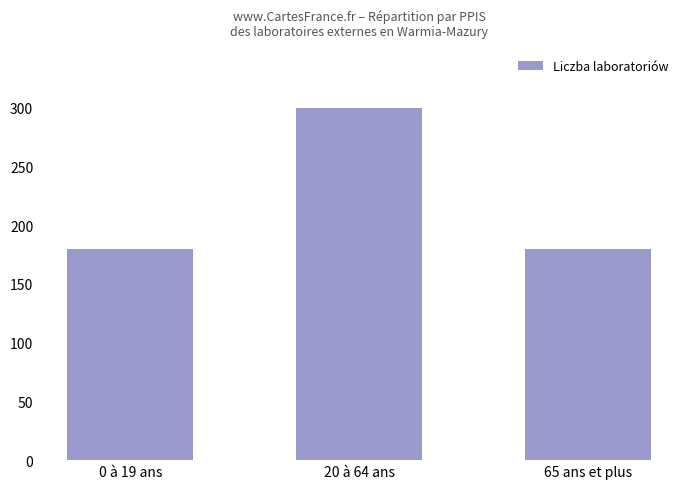

Reading right to left, list all the values displayed in this chart.

180	300	180